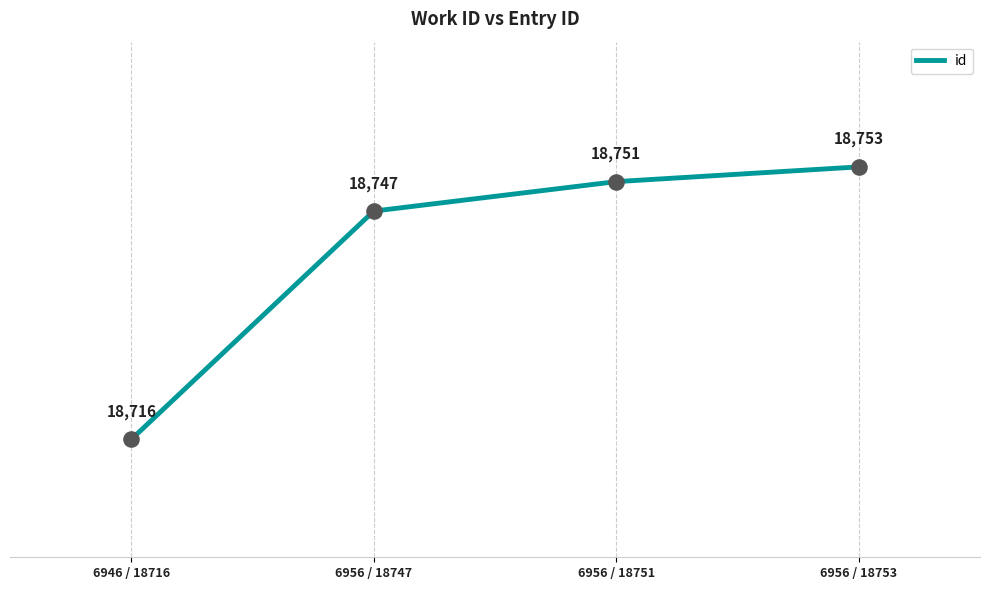

What is the change in value from 6956 / 18751 to 6956 / 18753?

+2